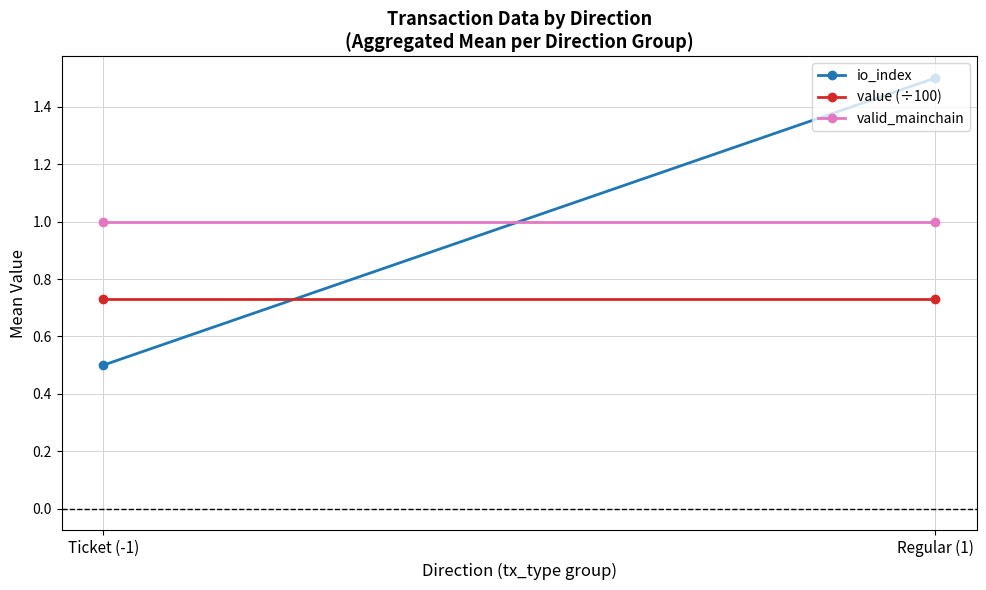

The value of io_index at Ticket (-1) is 0.5. True or false?

True